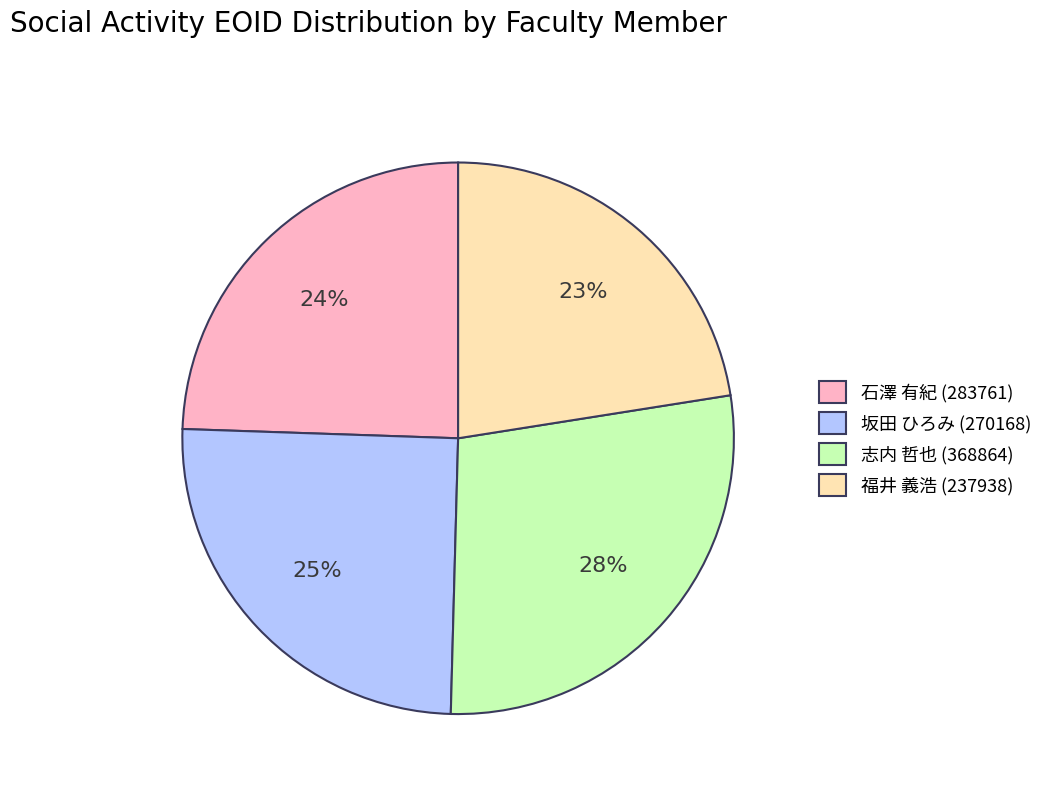

To the nearest percent, what is the average slice percentage?

25%